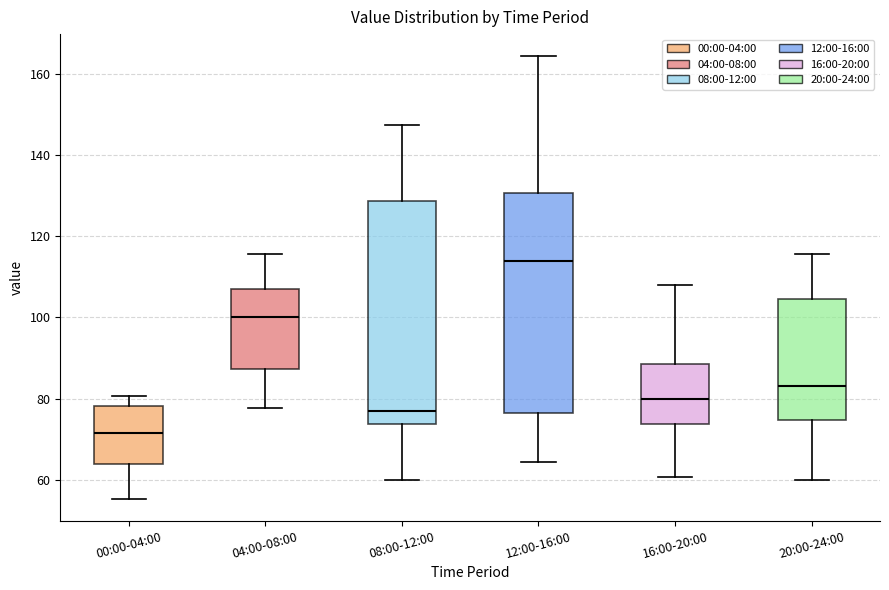

Where does the upper whisker of the box for 16:00-20:00 end on the y-axis? The values are not printed on the chart, so give them approximately, as read against the axis.

108